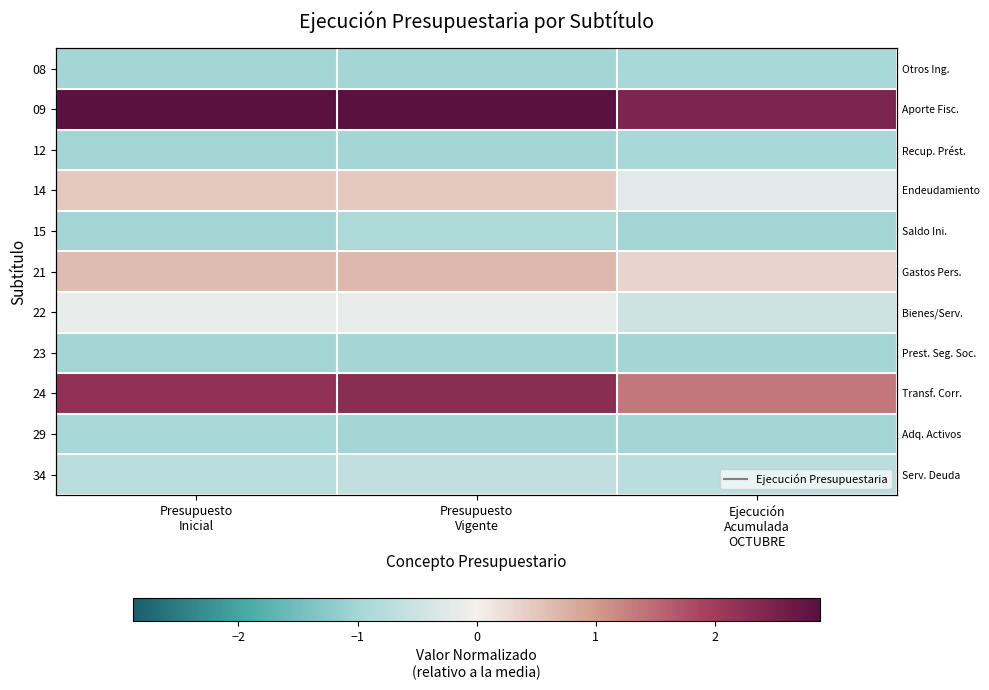

True or false: 23 has a value of -0.6 at Presupuesto Vigente.

False